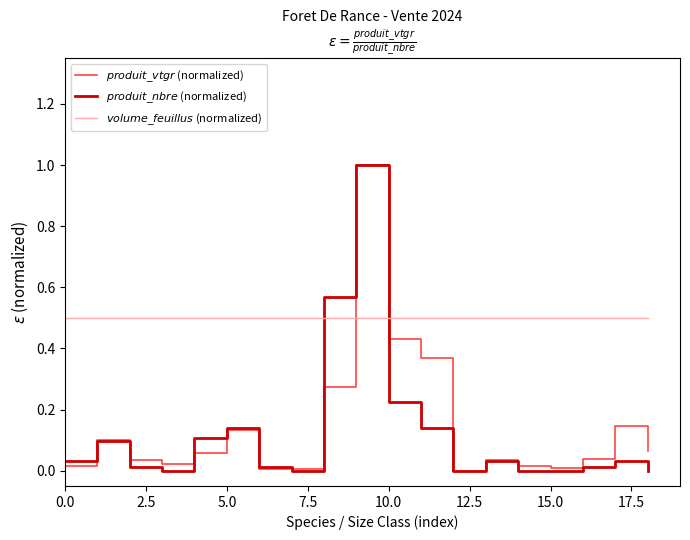

Which label corresponds to the largest value in the chart?

9